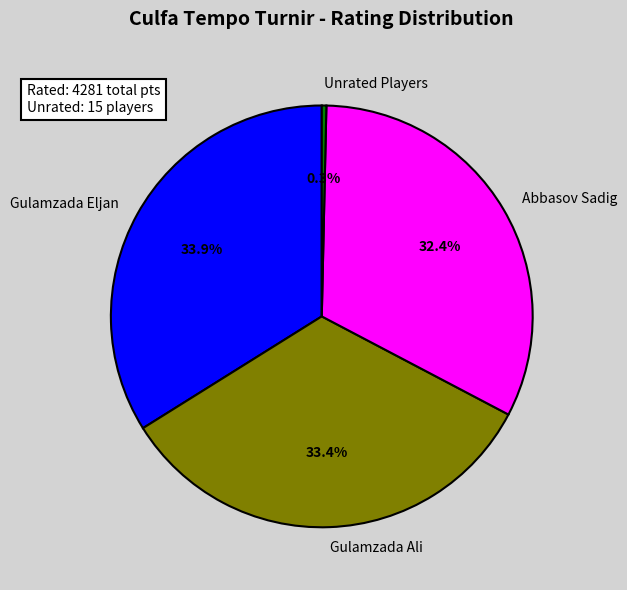

Does Unrated Players represent more than half of the total?

No